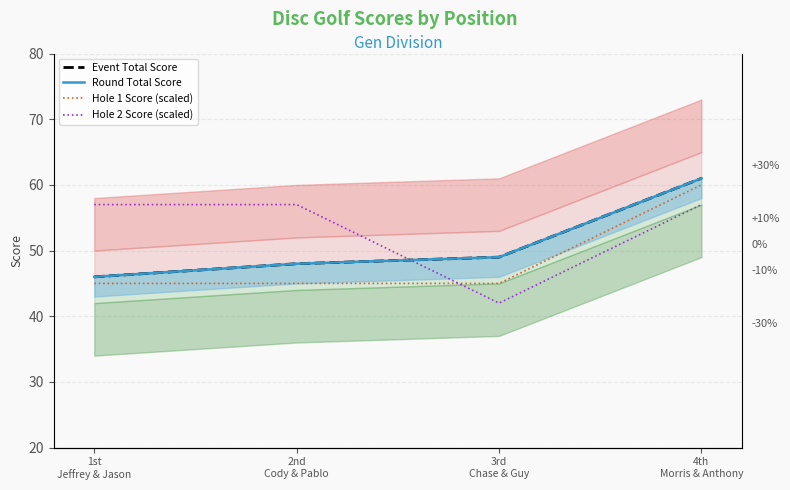

Rank the series at 2nd
Cody & Pablo from lowest to highest value.

Hole 1 Score (scaled), Event Total Score, Round Total Score, Hole 2 Score (scaled)